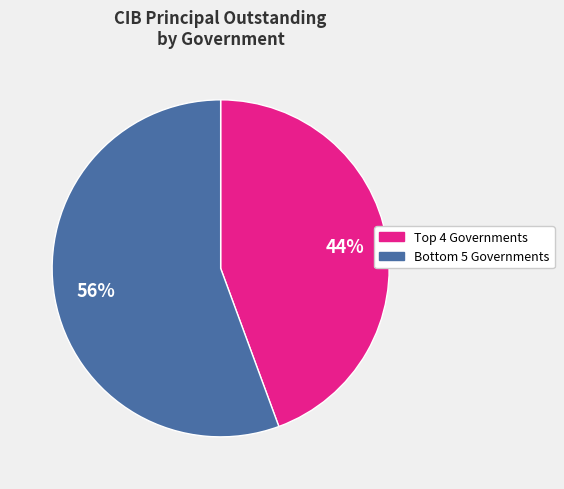

Is there a majority slice in this chart?

Yes